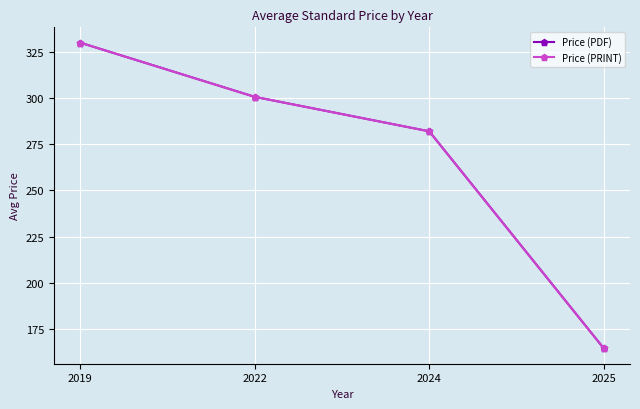

Does the chart display data point markers on the line(s)?

Yes